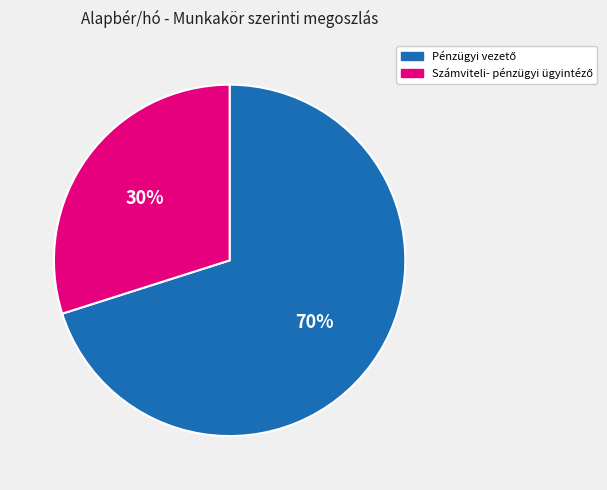

Does any single category account for the majority?

Yes